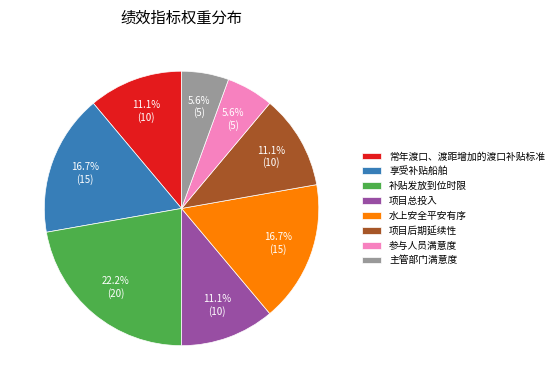

Which category has the biggest portion of the pie?

补贴发放到位时限